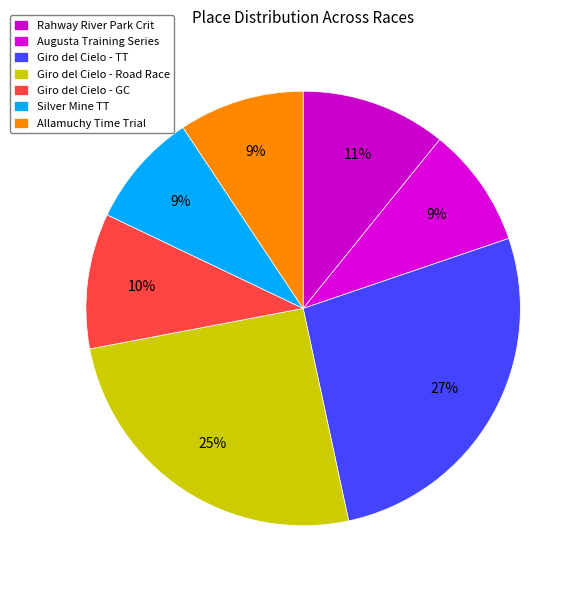

How many segments does this pie chart have?

7